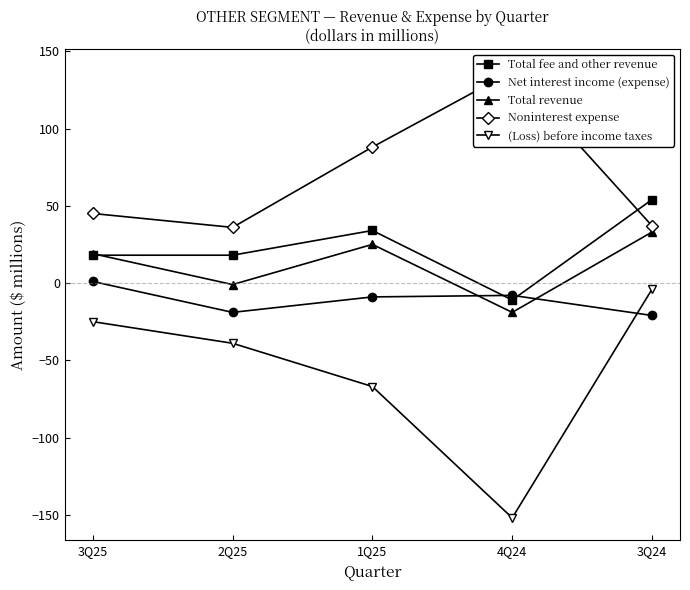

What position from the left is 1Q25?

3